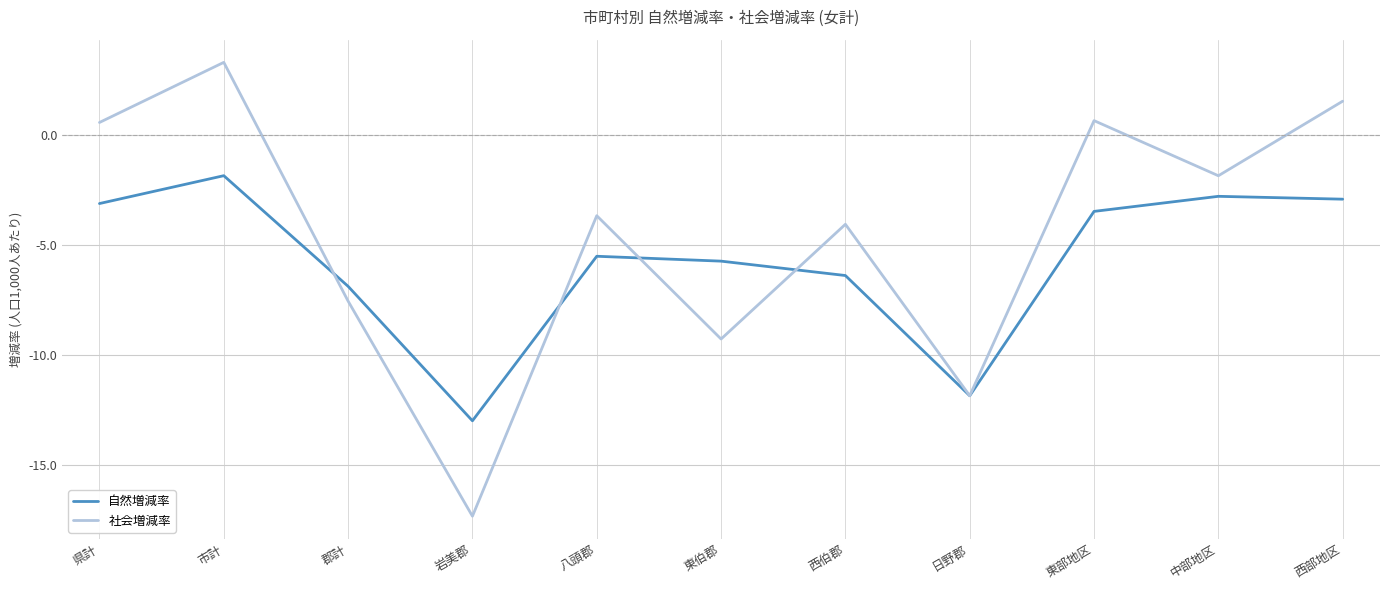

Rank the series by their average value, from lowest to highest.

自然増減率, 社会増減率